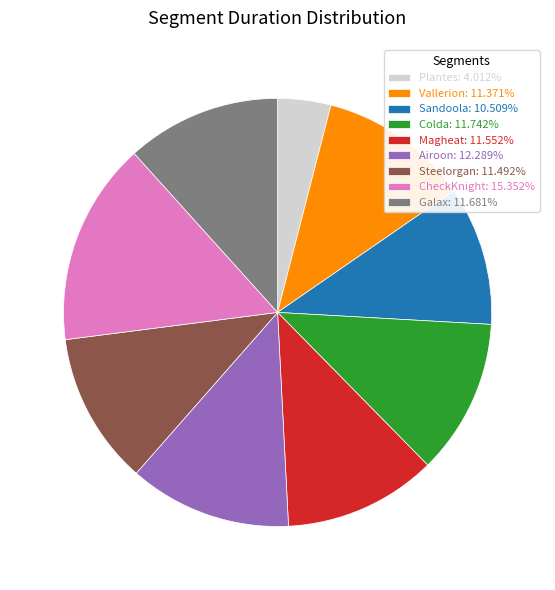

How many segments does this pie chart have?

9